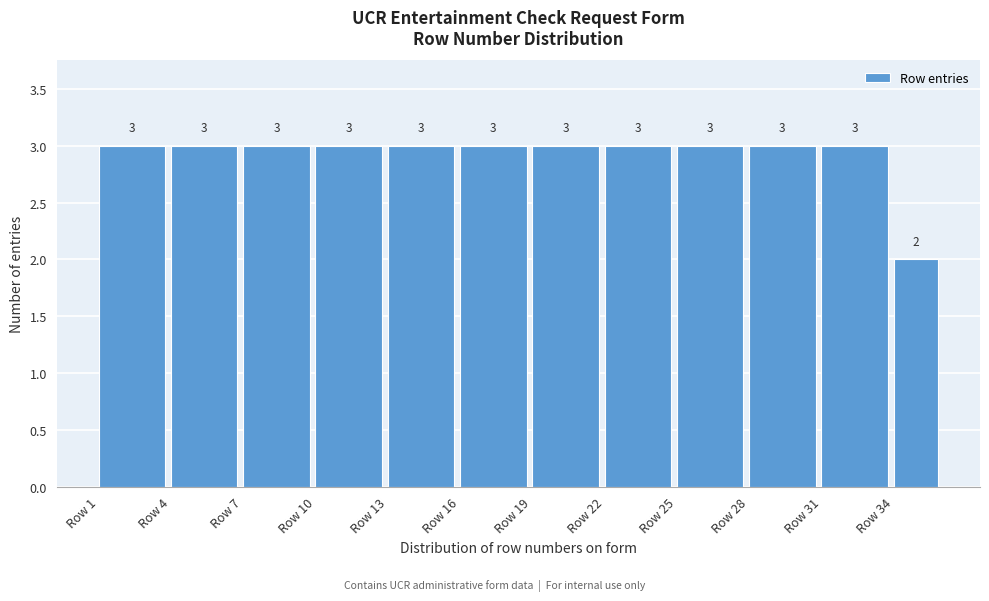

Reading left to right, list every bar in this chart as the range it spans on the x-axis followed by its height.

1 to 4: 3
4 to 7: 3
7 to 10: 3
10 to 13: 3
13 to 16: 3
16 to 19: 3
19 to 22: 3
22 to 25: 3
25 to 28: 3
28 to 31: 3
31 to 34: 3
34 to 36: 2